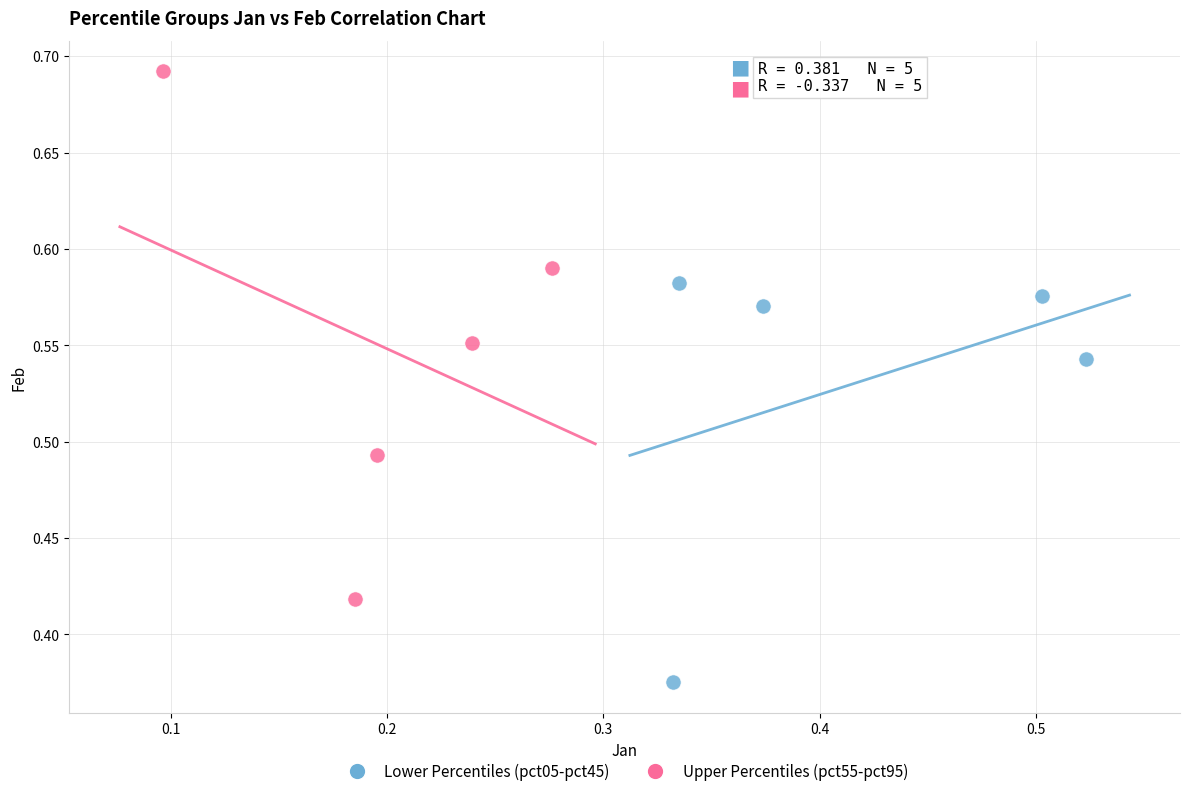

What are all the series names shown in the legend?

Lower Percentiles (pct05-pct45), Upper Percentiles (pct55-pct95)